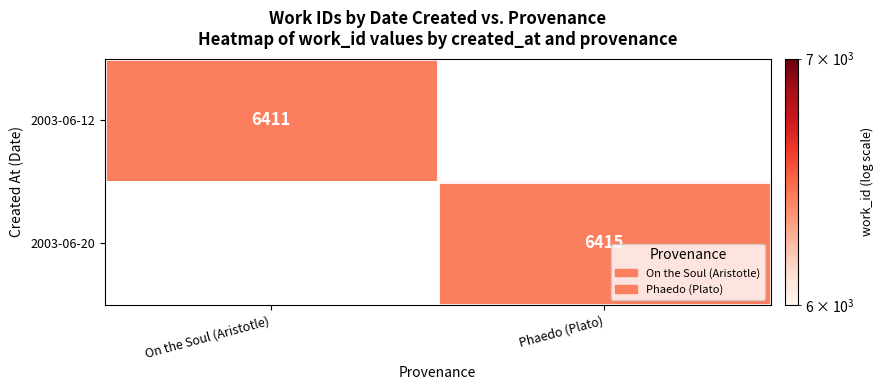

True or false: 2003-06-12 has a value of 10206 at On the Soul (Aristotle).

False